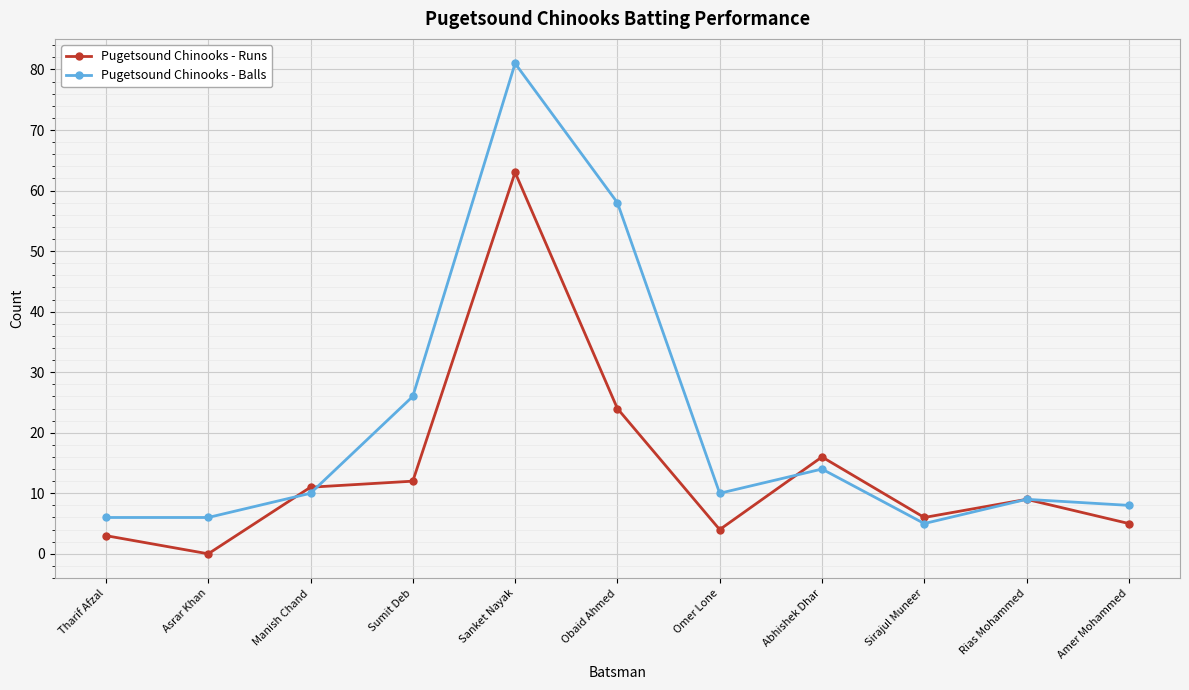

Which series has the widest spread of values?

Pugetsound Chinooks - Balls